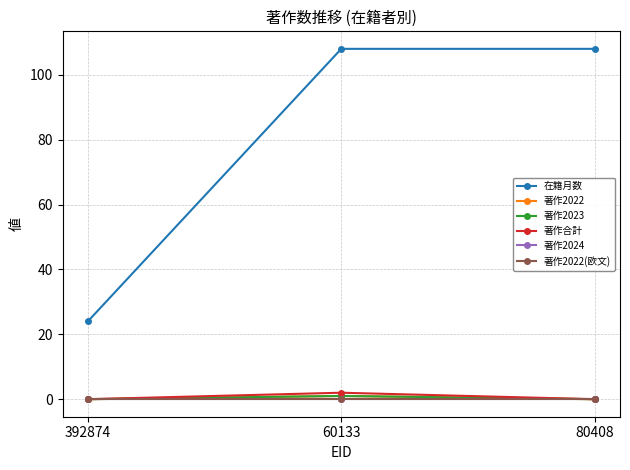

List the labels in order of 著作合計 value, smallest first.

392874, 80408, 60133